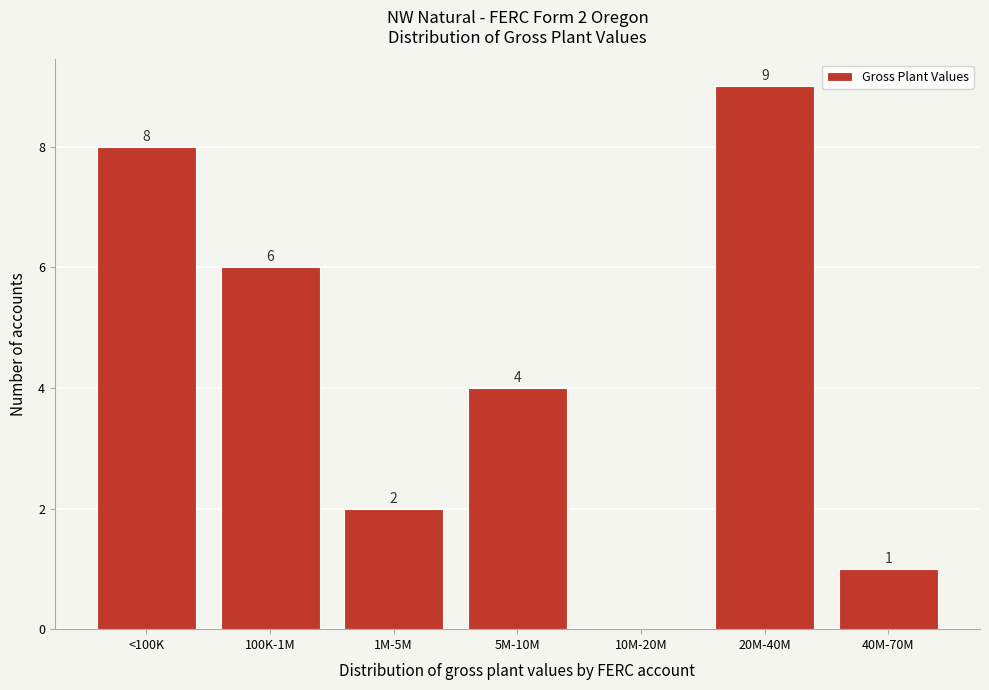

Reading left to right, transcribe all the data shown in this chart.

<100K=8	100K-1M=6	1M-5M=2	5M-10M=4	10M-20M=0	20M-40M=9	40M-70M=1